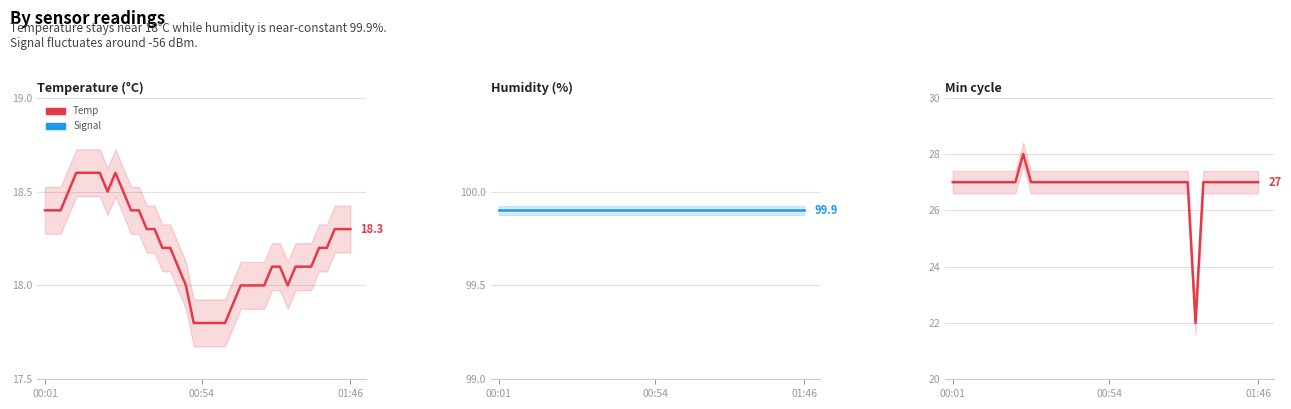

Which series has the largest total across all categories?

Humidity